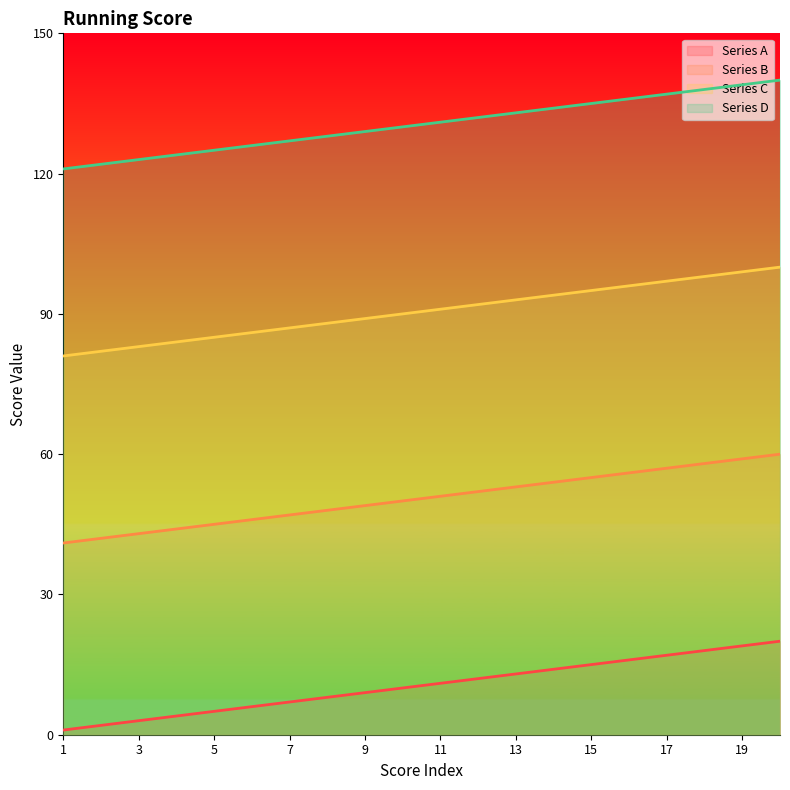

What is the maximum value for Series A?

20.0